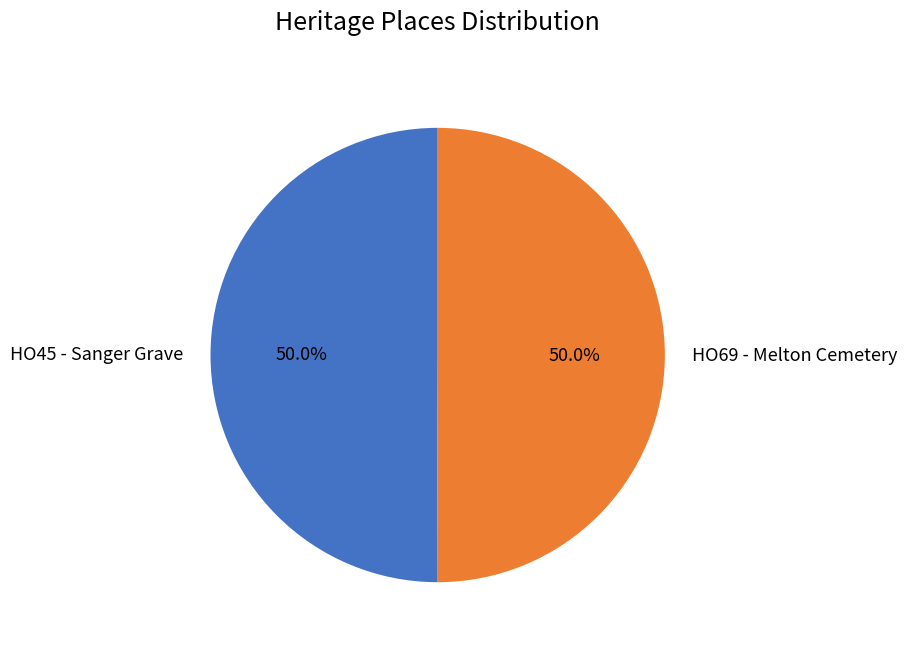

Approximately how many times larger is the value at HO69 - Melton Cemetery compared to HO45 - Sanger Grave?

1.0